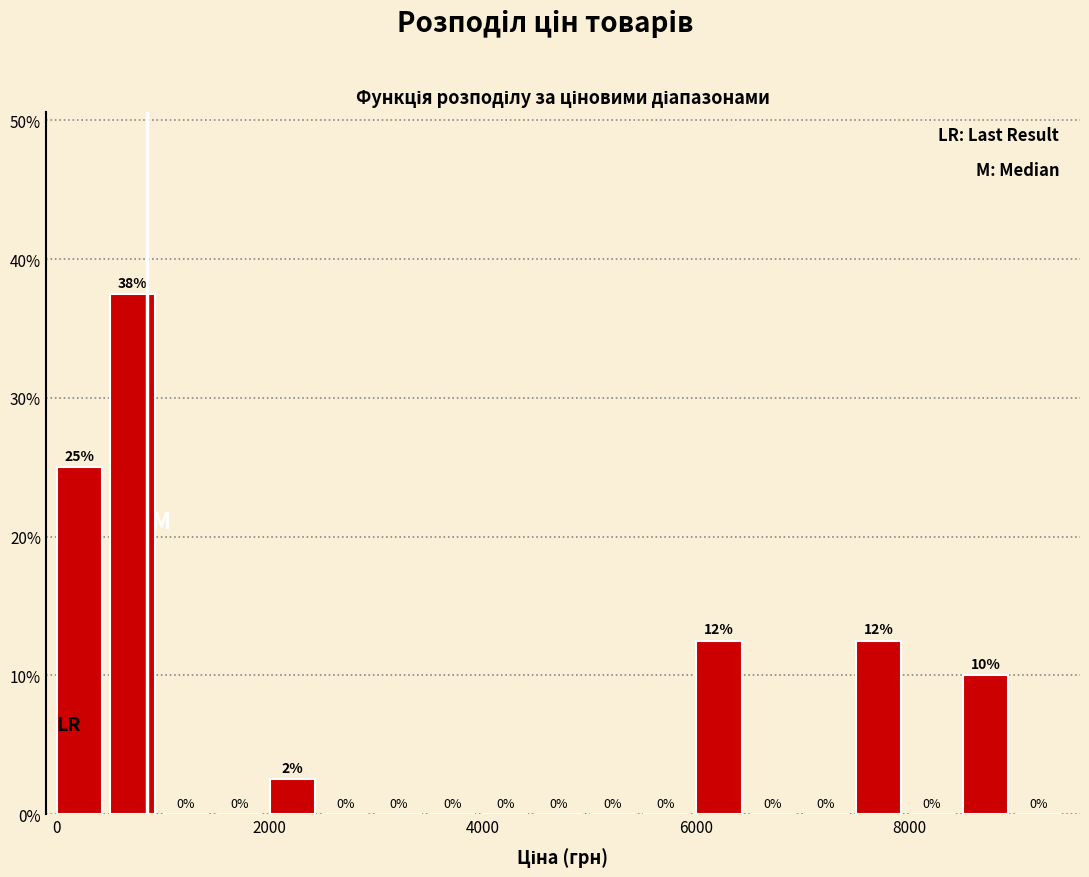

Read against the x-axis, roughly where is the centre of the tallest bar?

800